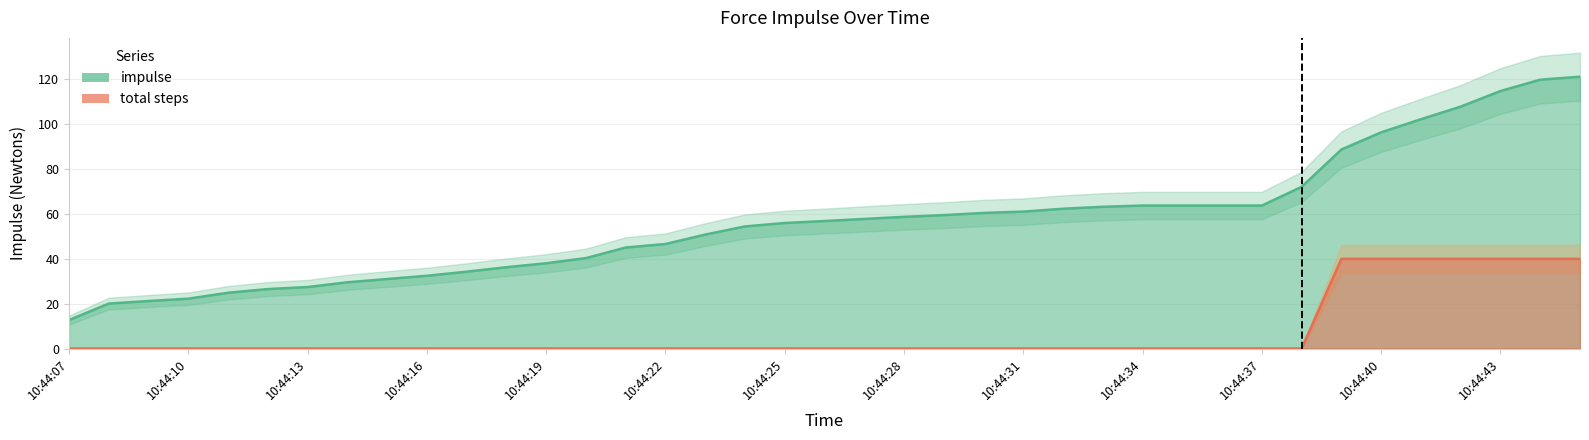

Reading left to right, what are all the values shown in this chart?

impulse: 12.7	20.0	21.2	22.2	24.9	26.5	27.4	29.5	31.0	32.4	34.3	36.3	38.0	40.3	45.0	46.6	50.8	54.5	56.0	56.9	57.8	58.7	59.5	60.5	61.1	62.4	63.2	63.8	63.8	63.8	63.8	72.1	88.8	96.4	102.3	107.9	114.9	119.9	121.2
total steps: 0.0	0.0	0.0	0.0	0.0	0.0	0.0	0.0	0.0	0.0	0.0	0.0	0.0	0.0	0.0	0.0	0.0	0.0	0.0	0.0	0.0	0.0	0.0	0.0	0.0	0.0	0.0	0.0	0.0	0.0	0.0	0.0	40.0	40.0	40.0	40.0	40.0	40.0	40.0